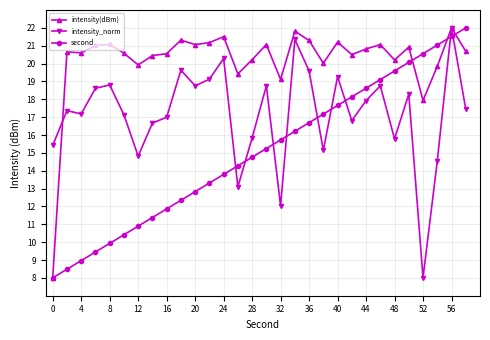

True or false: second has more than 2 points higher than both neighbors.

False